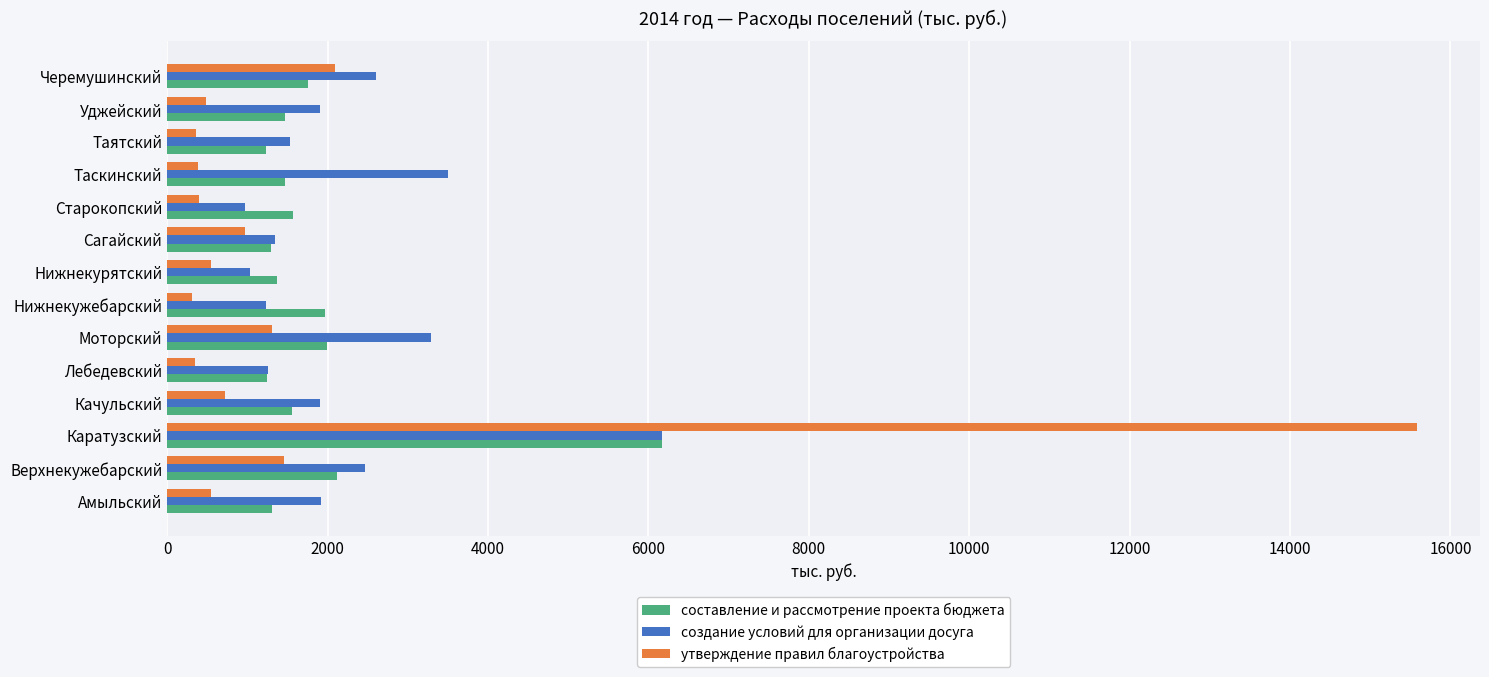

How many distinct data groups are displayed?

3